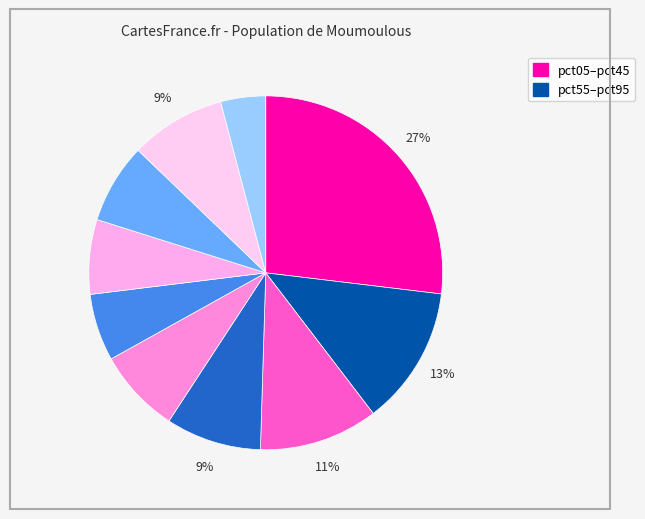

What is the largest slice in the pie chart?

pct05